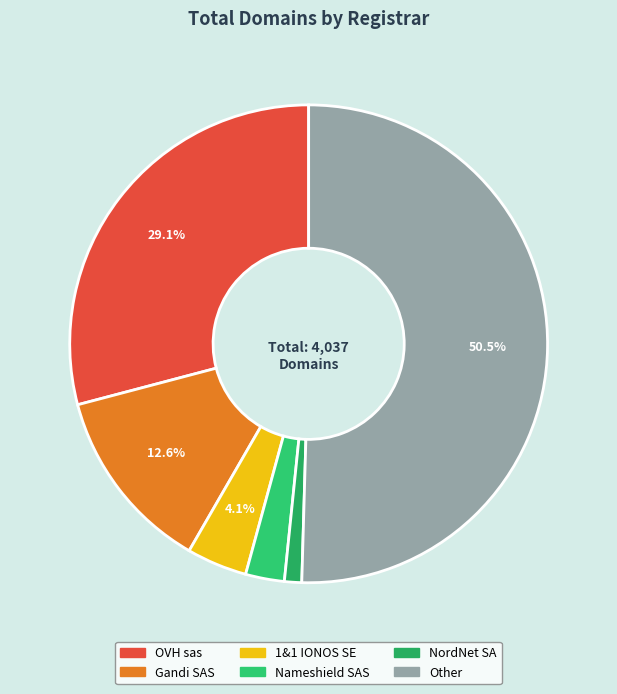

To the nearest percent, what portion does Other represent?

50%